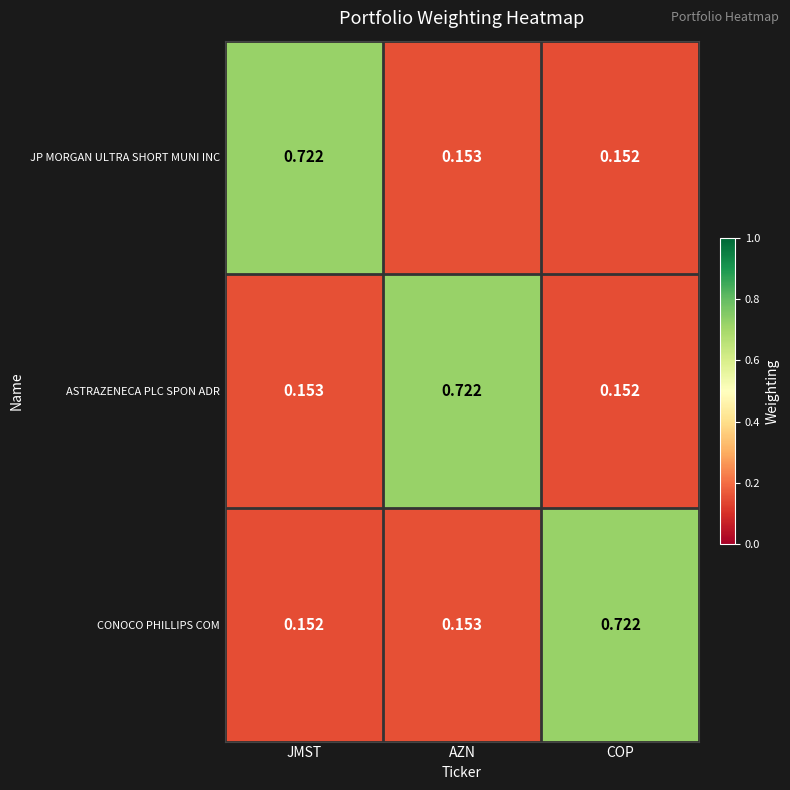

At which label is CONOCO PHILLIPS COM closest to 0?

JMST